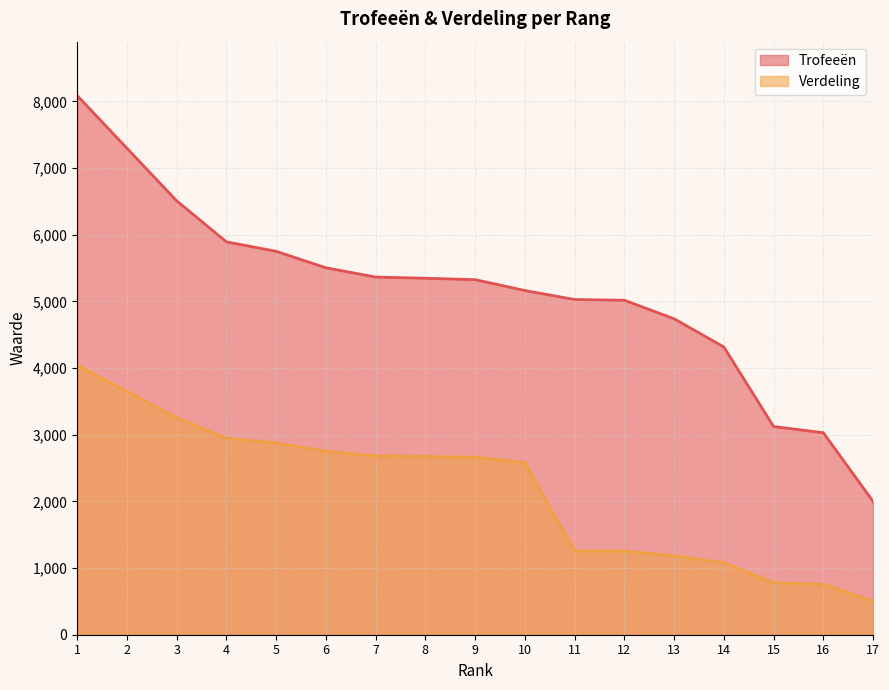

Is the value of Verdeling at 8 greater than the value of Trofeeën at 17?

Yes